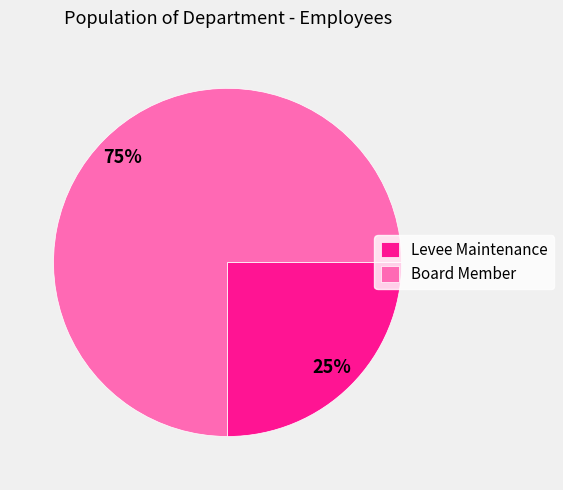

Count the number of slices in the pie.

2